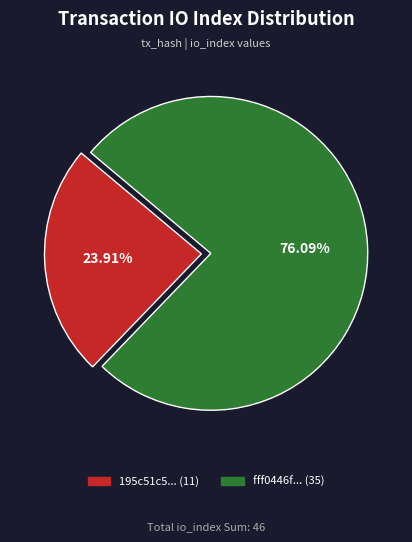

Is there a majority slice in this chart?

Yes